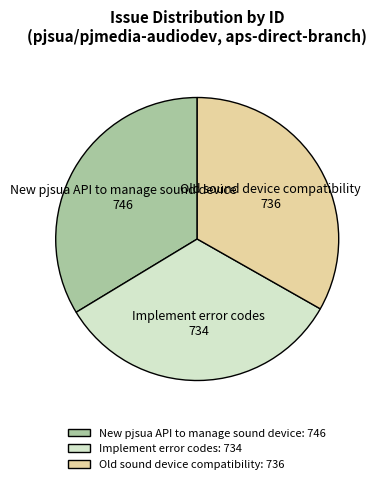

How many segments does this pie chart have?

3